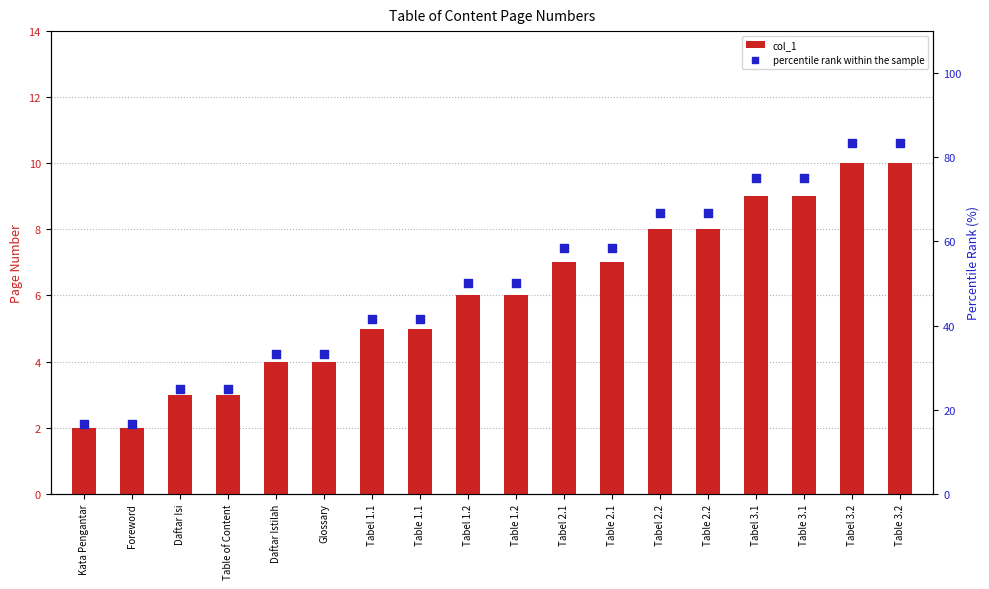

Which series has the widest spread of Y values?

percentile rank within the sample